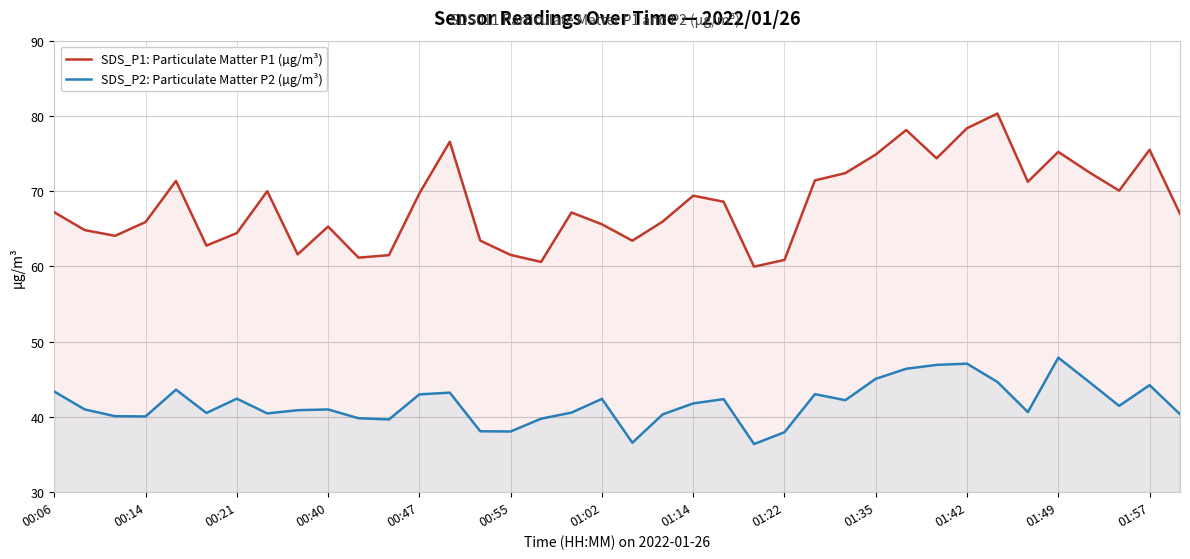

Which series has the widest spread of values?

SDS_P1: Particulate Matter P1 (µg/m³)